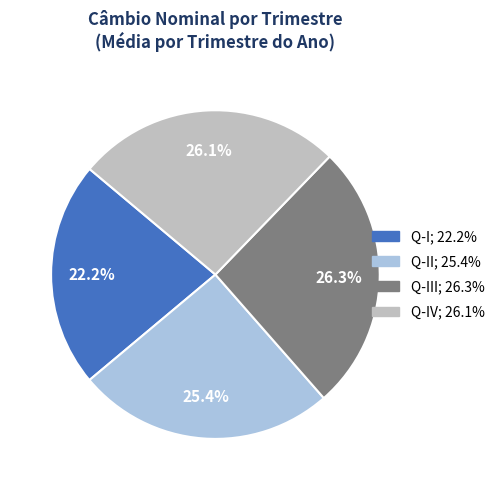

Does any single category account for the majority?

No